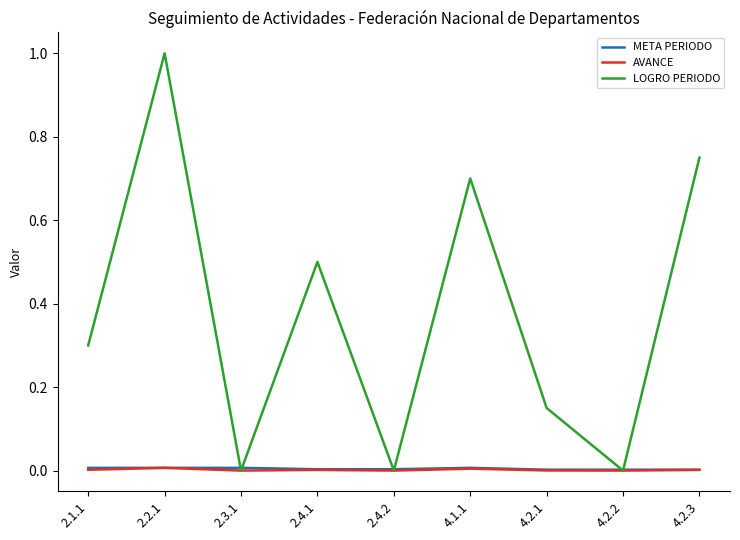

What is the greatest value displayed?

1.0